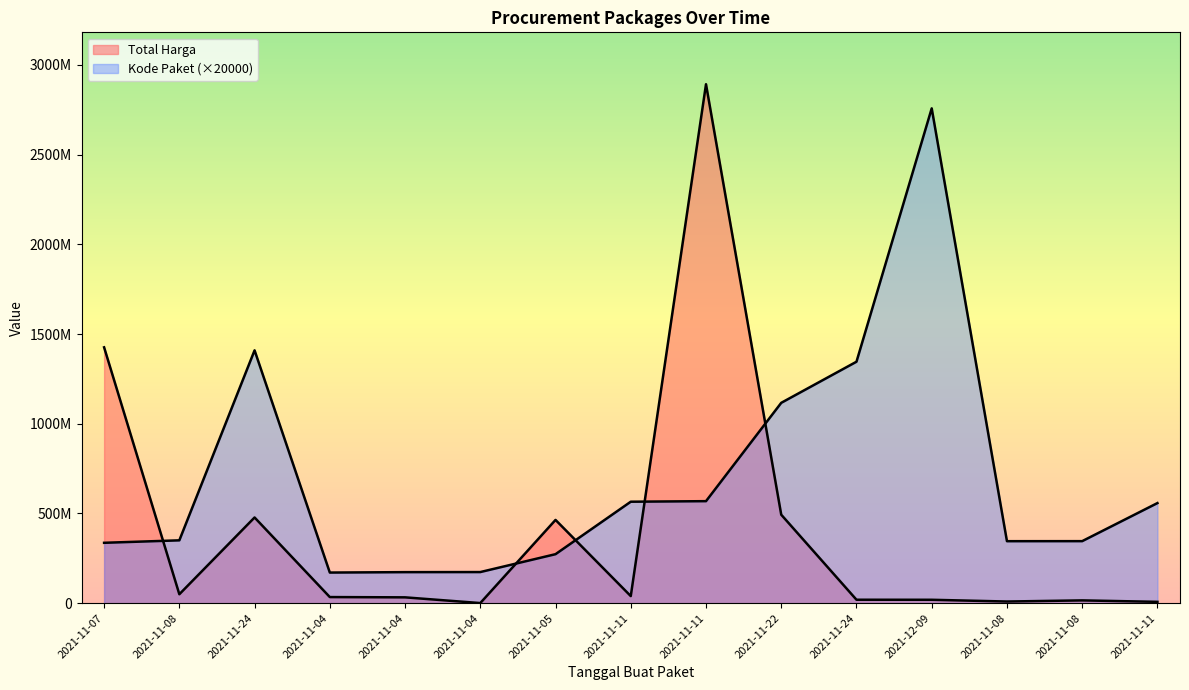

Reading left to right, extract all data points from this chart.

Total Harga: 1425867900	49730040	477600000	34000000	32441200	577875	464002100	39440000	2892122000	493000000	19175000	18900000	9180000	15513960	7401240
Kode Paket: 336460000	350180000	1409060000	170600000	172920000	173360000	273040000	565420000	568500000	1116520000	1345580000	2757520000	345440000	345660000	557820000